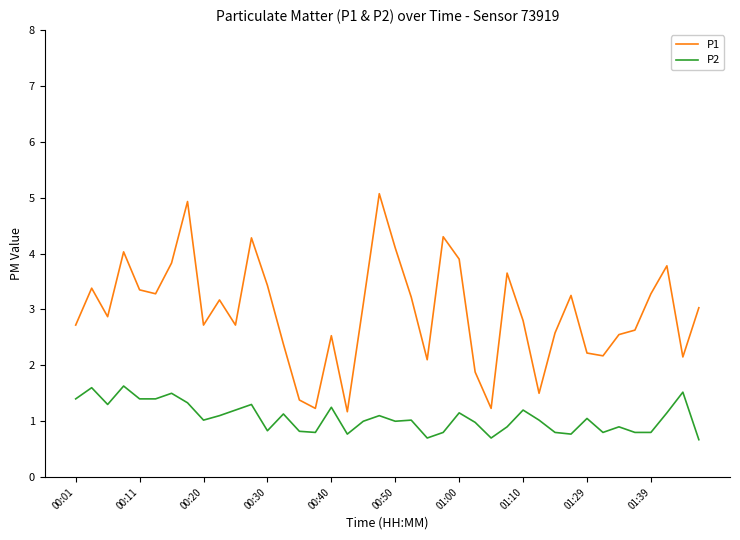

How many interior local peaks does the P1 series have?

11